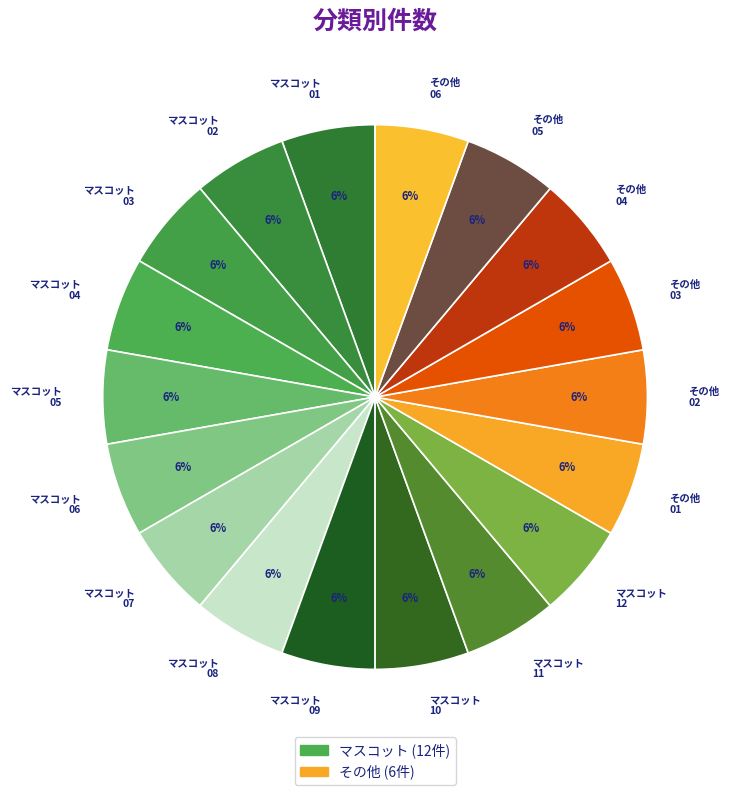

Is the sum of マスコット 06 and その他 02 greater than half?

No